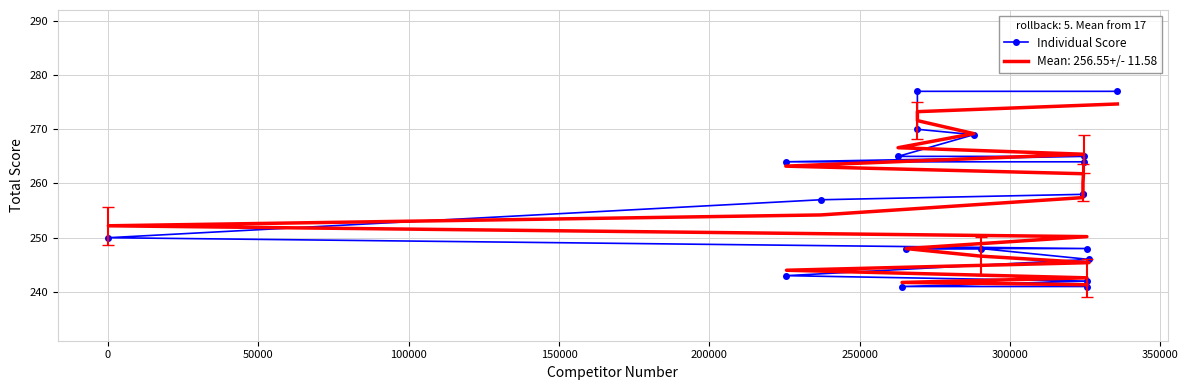

What is the label of the 14th point from the right?

250000